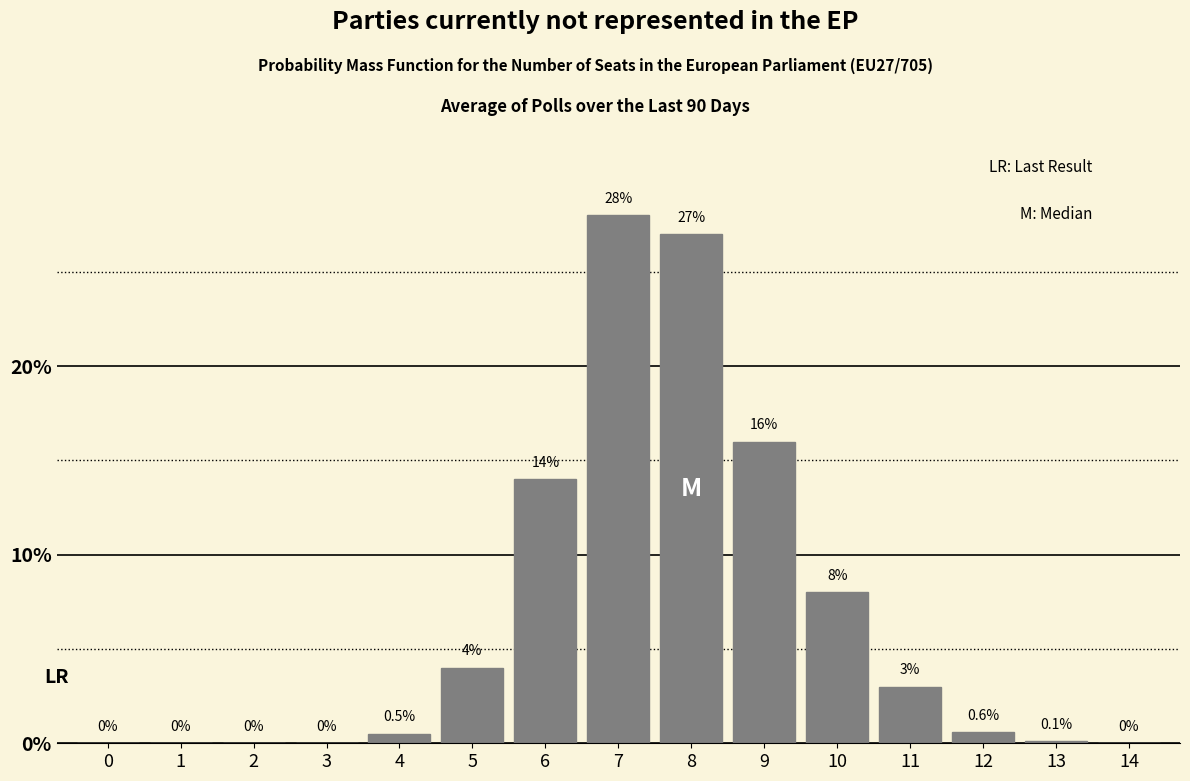

Reading left to right, transcribe all the data shown in this chart.

0=0.0	1=0.0	2=0.0	3=0.0	4=0.5	5=4.0	6=14.0	7=28.0	8=27.0	9=16.0	10=8.0	11=3.0	12=0.6	13=0.1	14=0.0